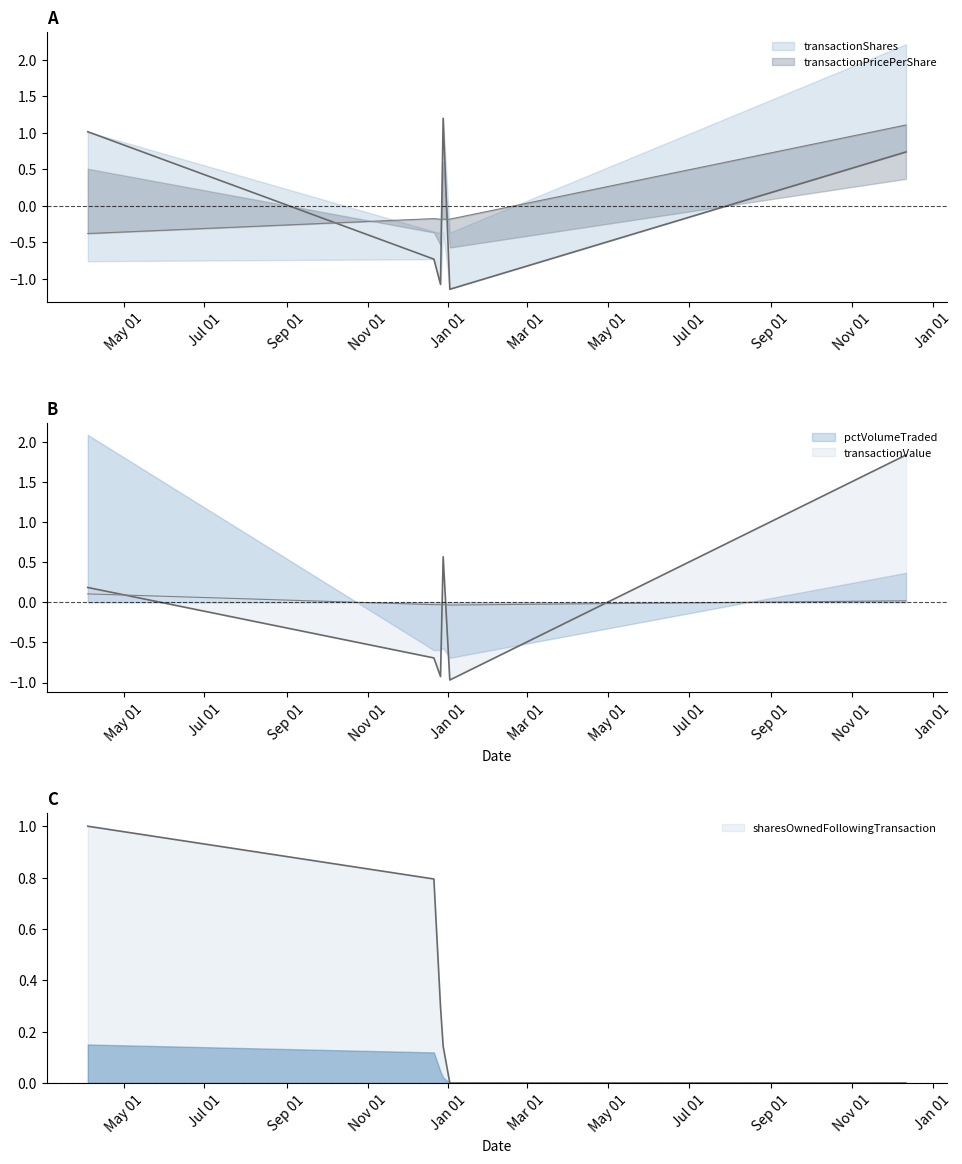

At which category is the sum across all series the highest?

2013-12-12